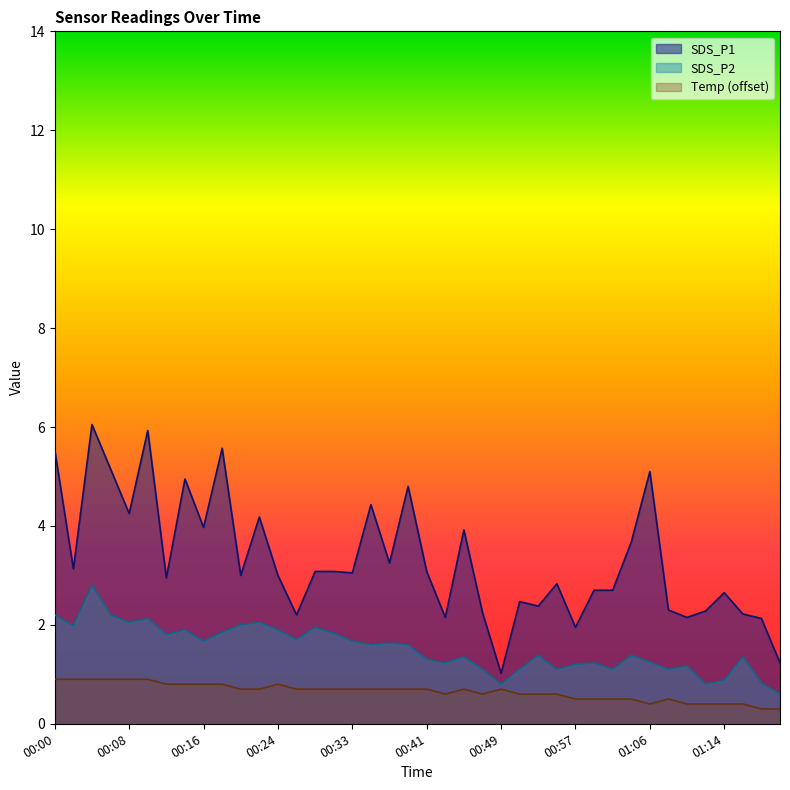

At which label is SDS_P2 closest to 1?

00:47